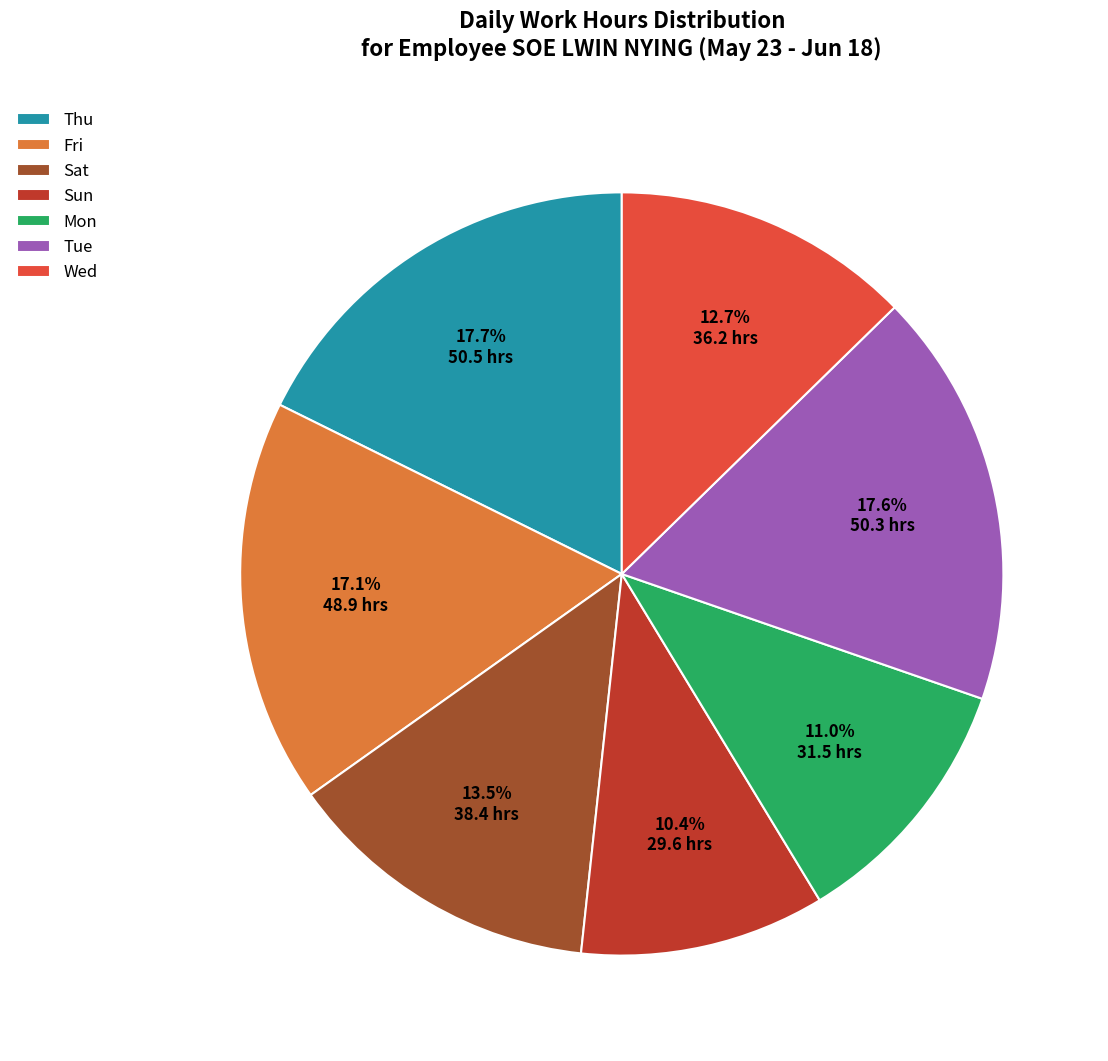

Which category has the smallest portion of the pie?

Sun